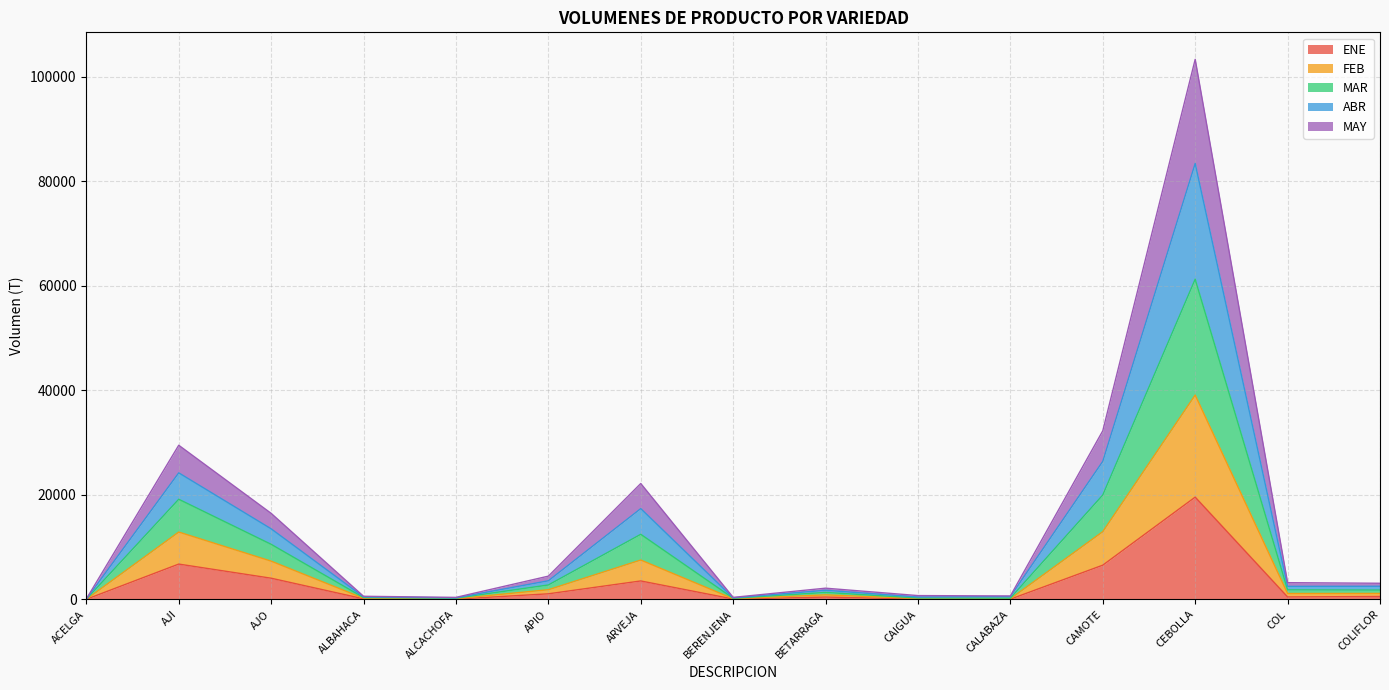

At which category is the sum across all series the highest?

CEBOLLA